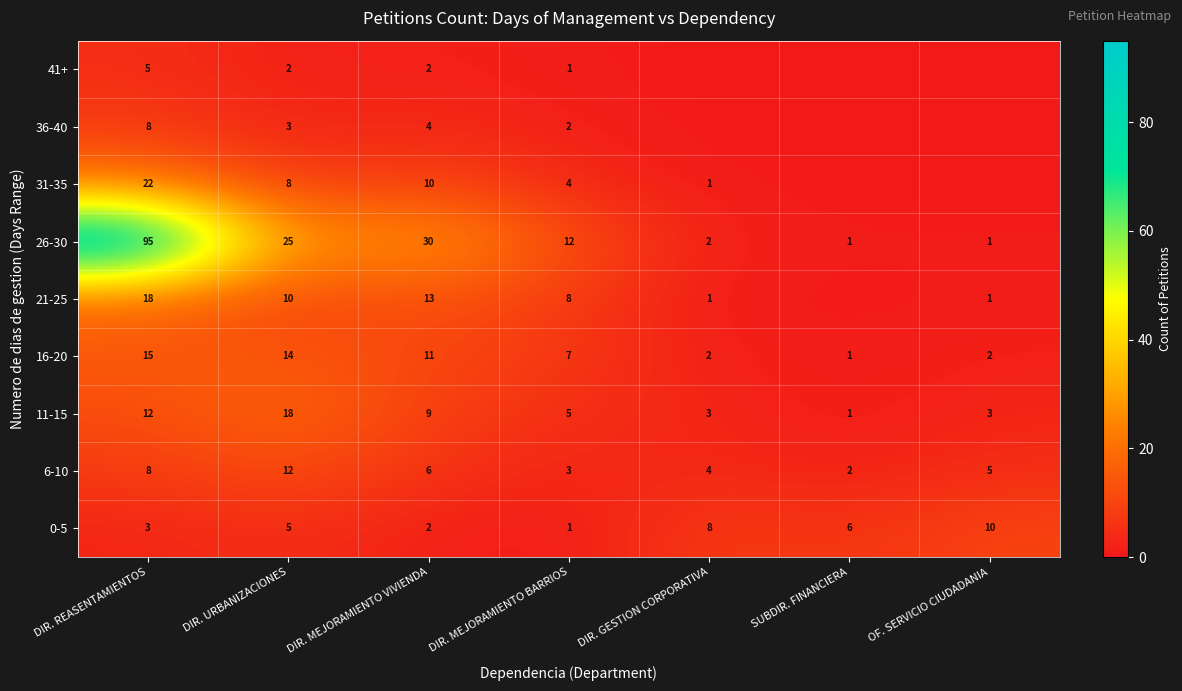

What is the total value across all series at DIR. REASENTAMIENTOS?

186